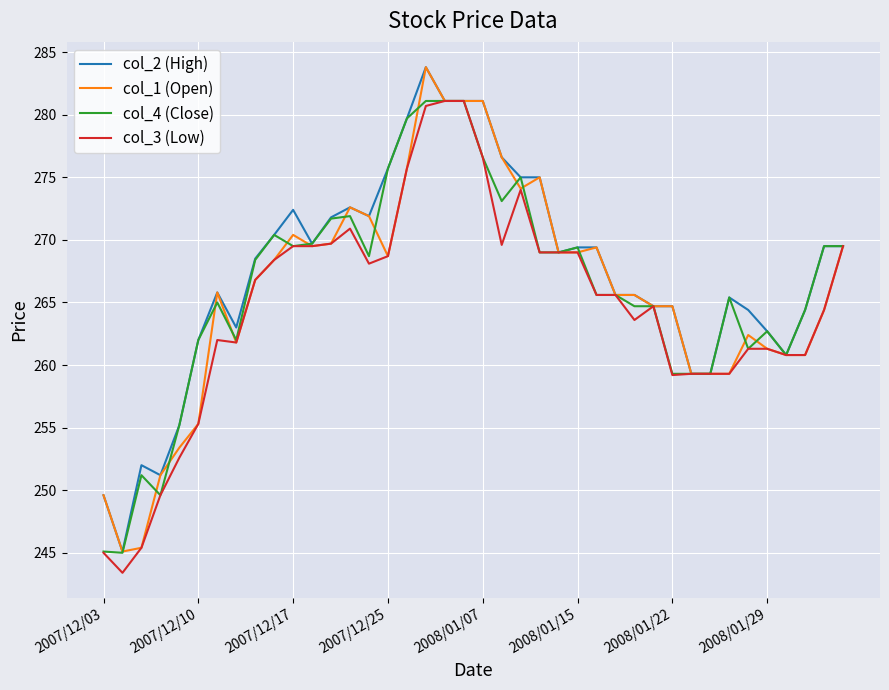

What is the minimum value for col_1 (Open)?

245.1